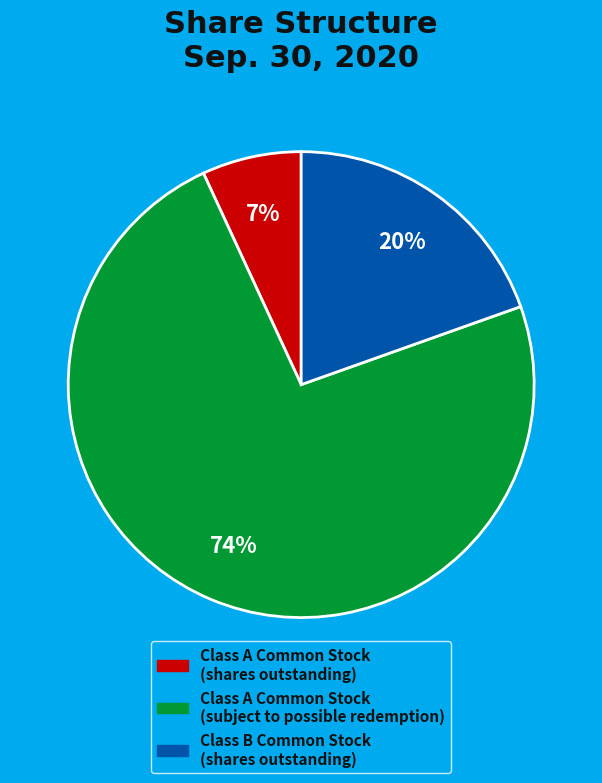

To the nearest percent, what is the average slice percentage?

33%